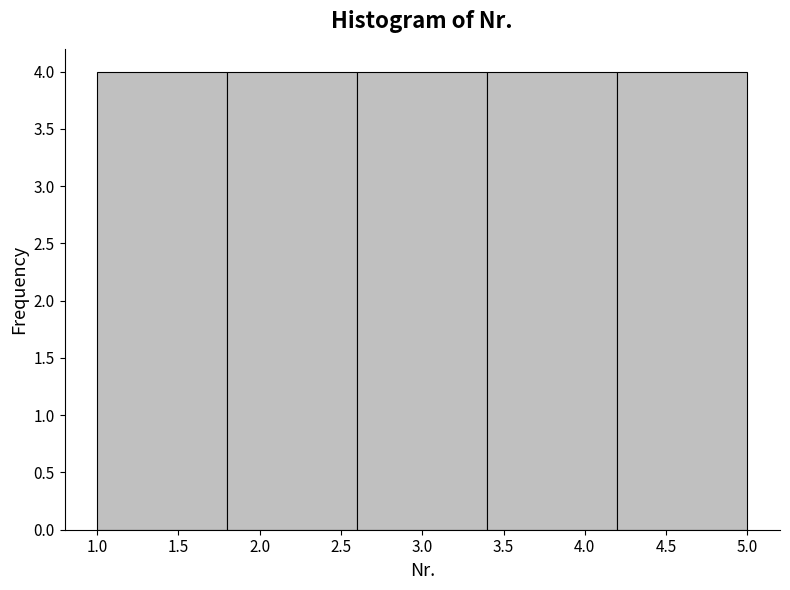

Reading left to right, list every bar in this chart as the range it spans on the x-axis followed by its height. The values are not printed on the chart, so give them approximately, as read against the axis.

1.0 to 1.8: 4
1.8 to 2.6: 4
2.6 to 3.4: 4
3.4 to 4.2: 4
4.2 to 5.0: 4